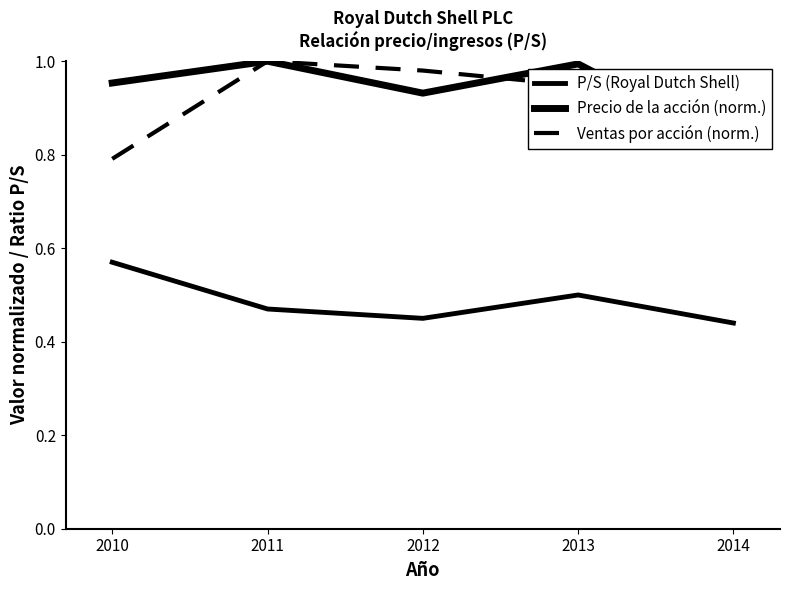

Does the chart have visible grid lines?

No